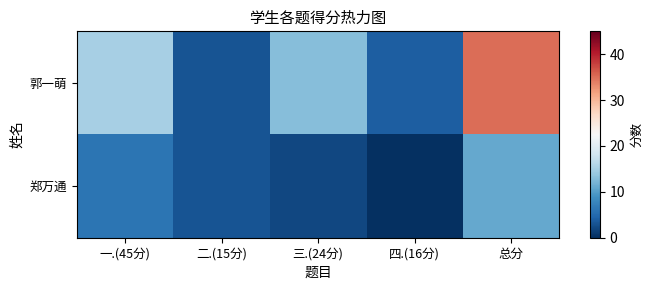

Which series has the widest spread of values?

郭一萌